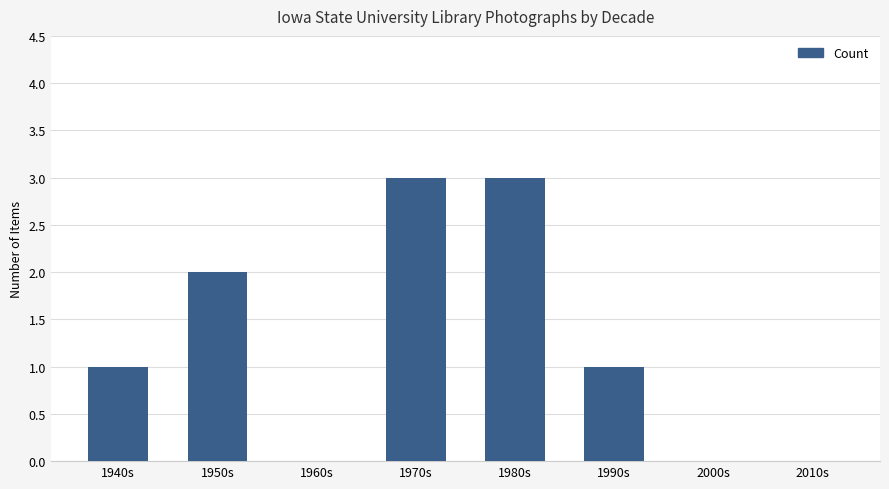

How many series are shown in this chart?

1